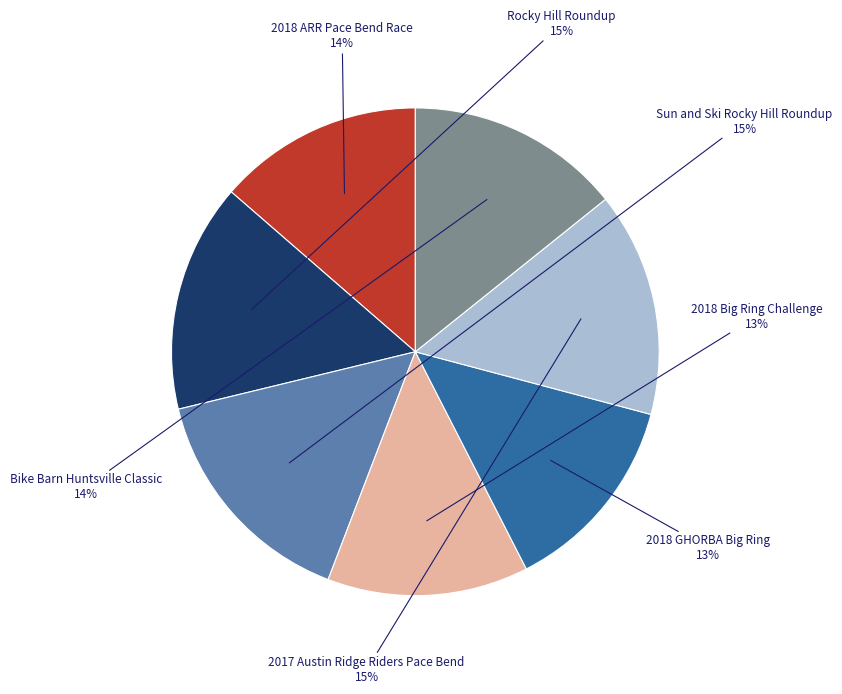

Is there a majority slice in this chart?

No